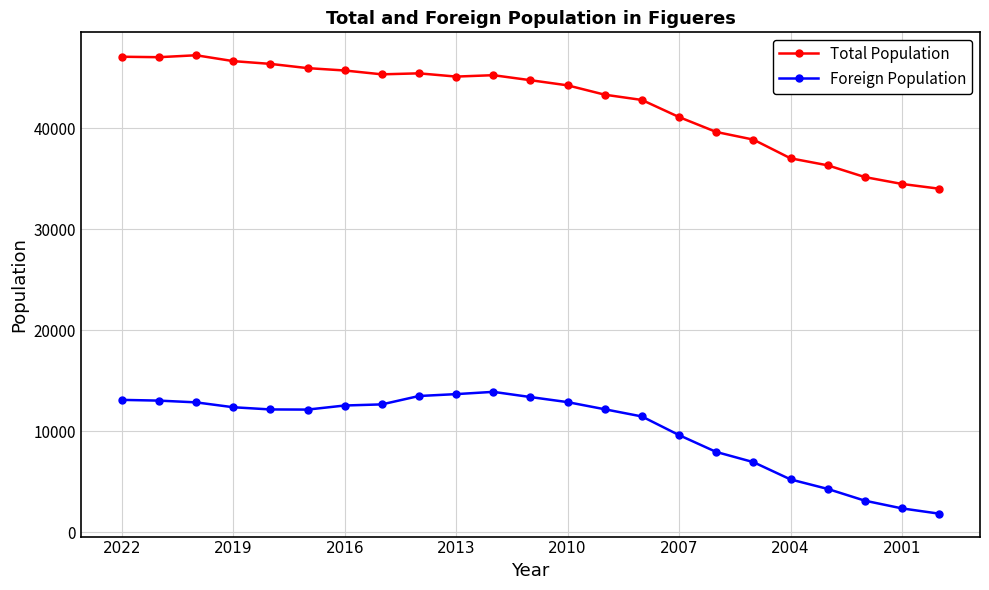

What is the value of the Foreign Population point at the 14th from the left?

12186